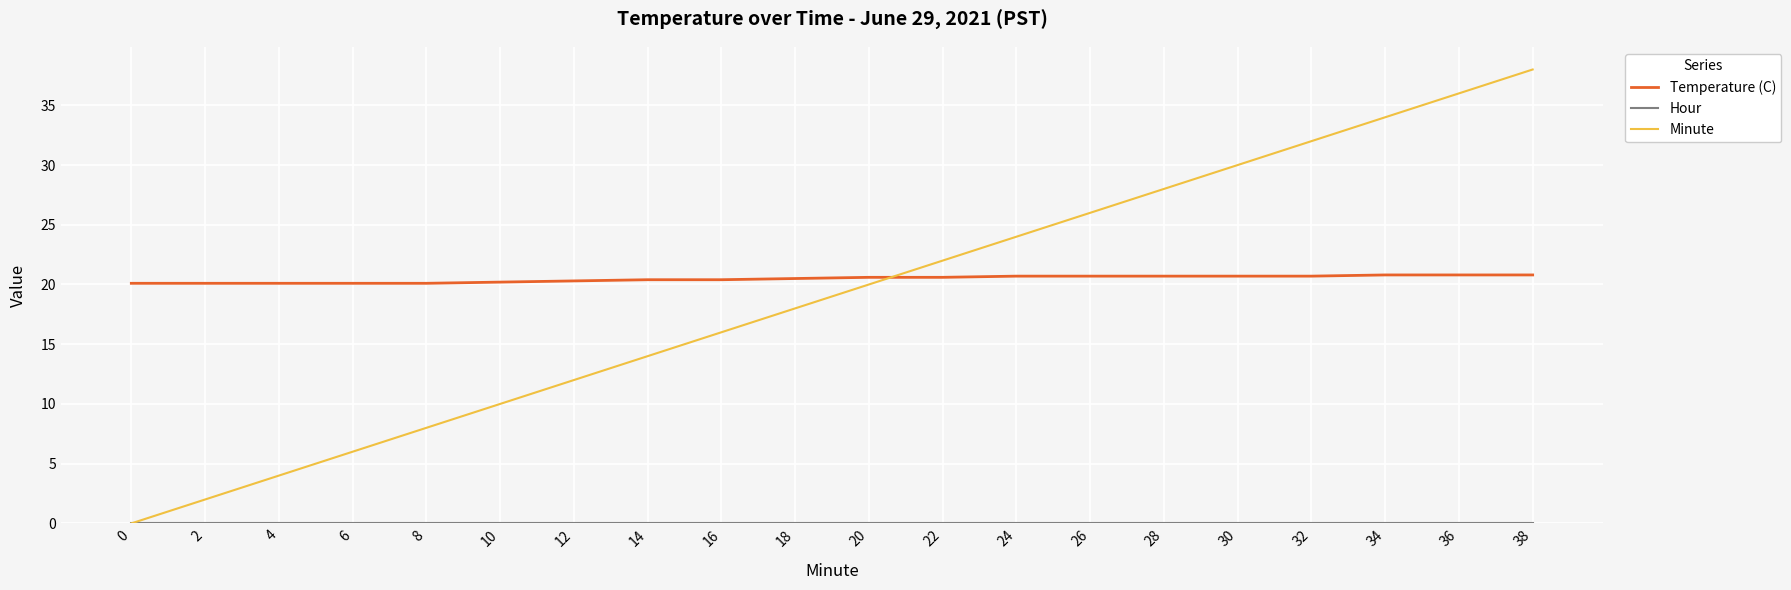

List the labels in order of Minute value, largest first.

38, 36, 34, 32, 30, 28, 26, 24, 22, 20, 18, 16, 14, 12, 10, 8, 6, 4, 2, 0